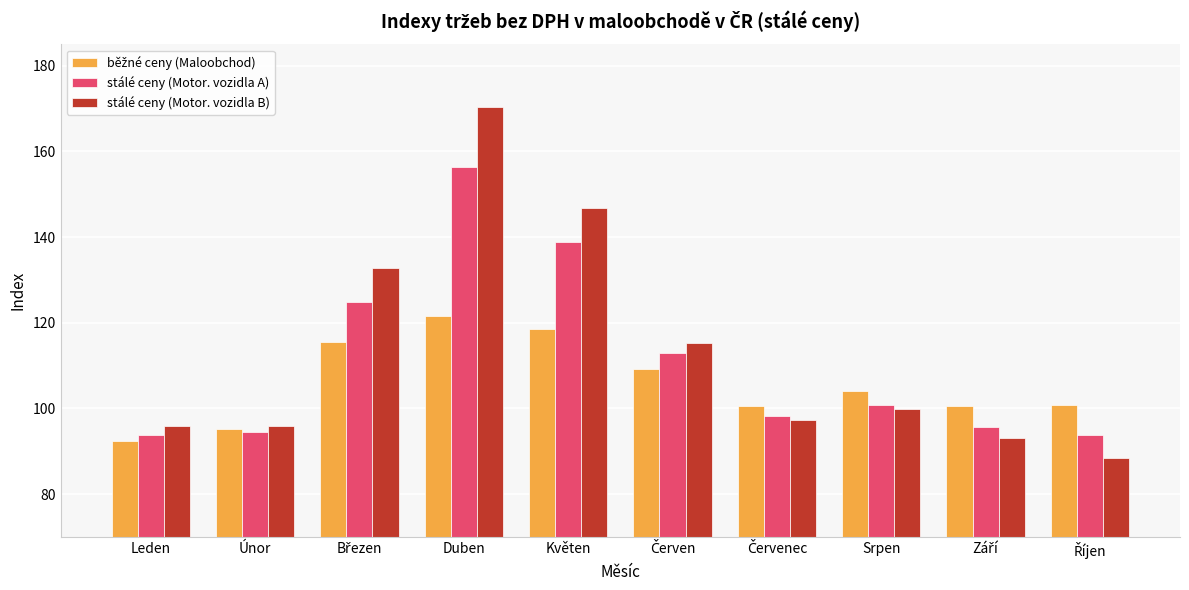

At which category is the sum across all series the highest?

Duben